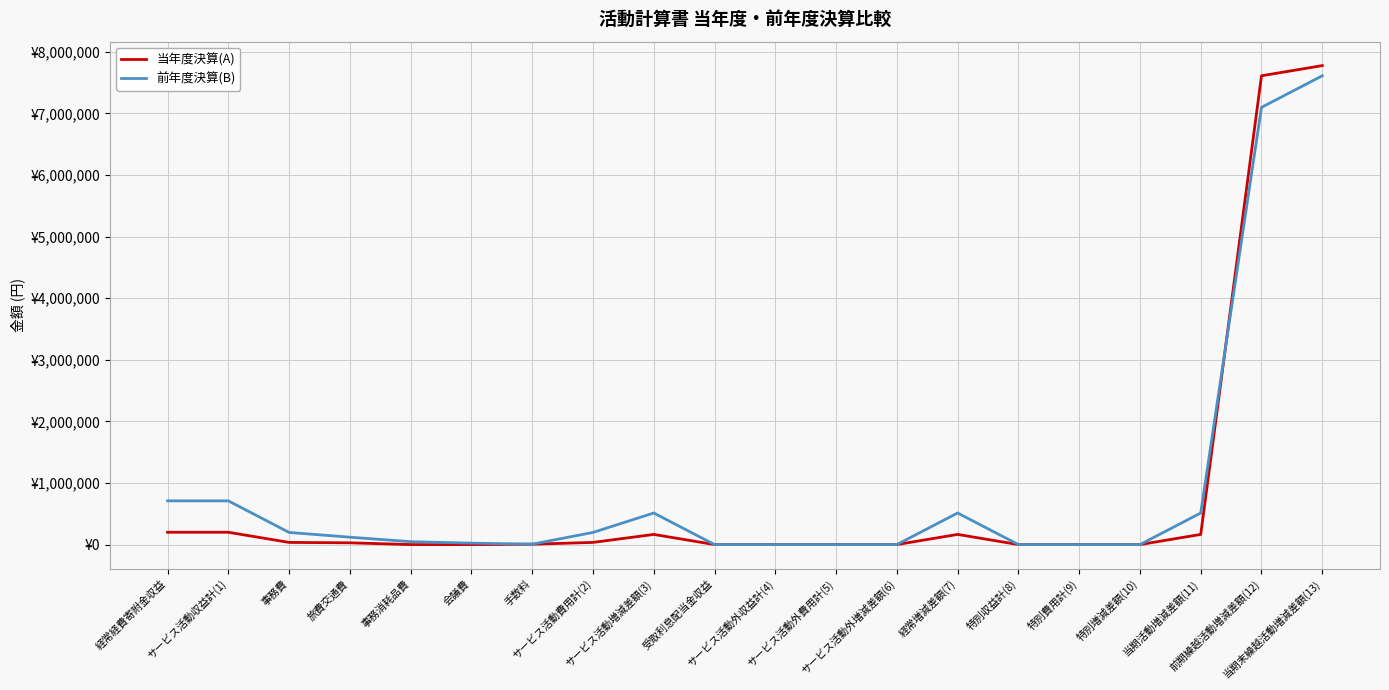

Is this an area chart (filled region under the line)?

No